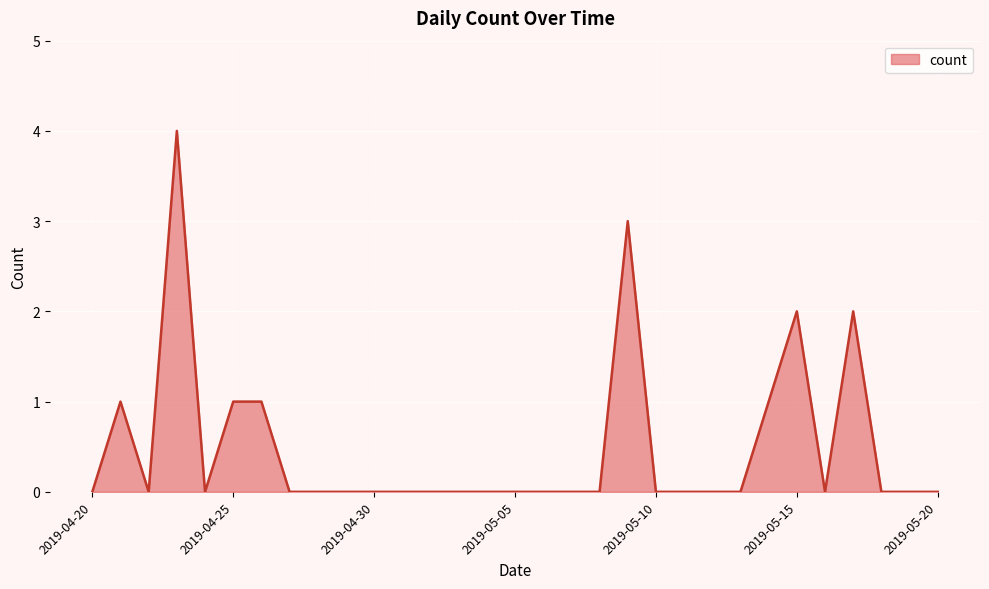

What is the difference between the maximum and minimum values?

4